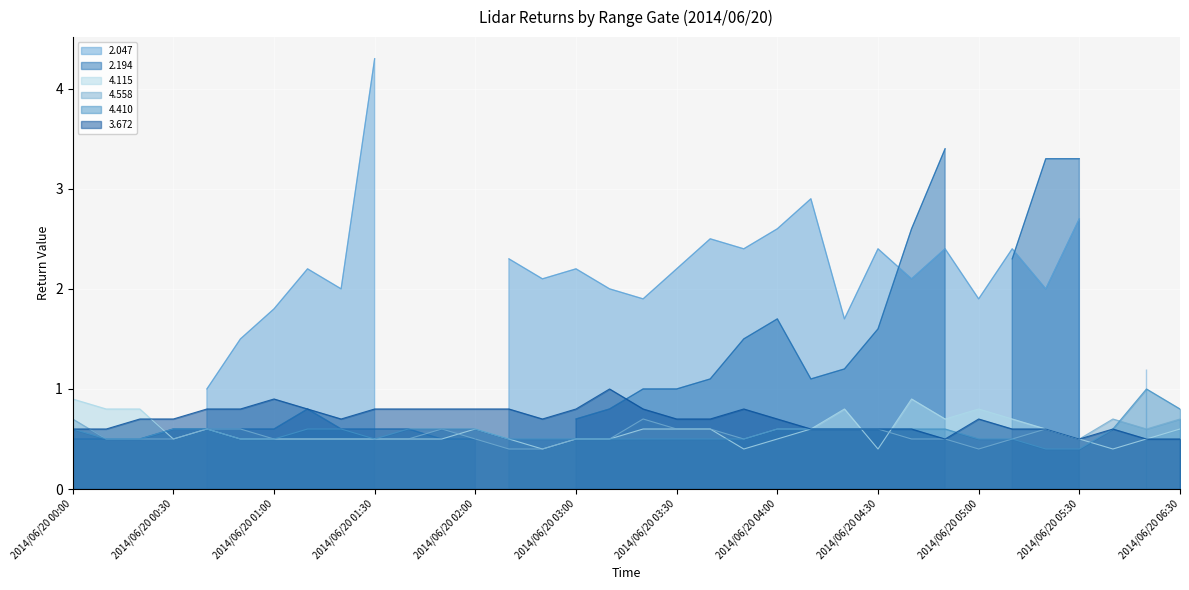

Is the value of 4.410 at 2014/06/20 02:40 greater than the value of 3.672 at 2014/06/20 01:30?

No